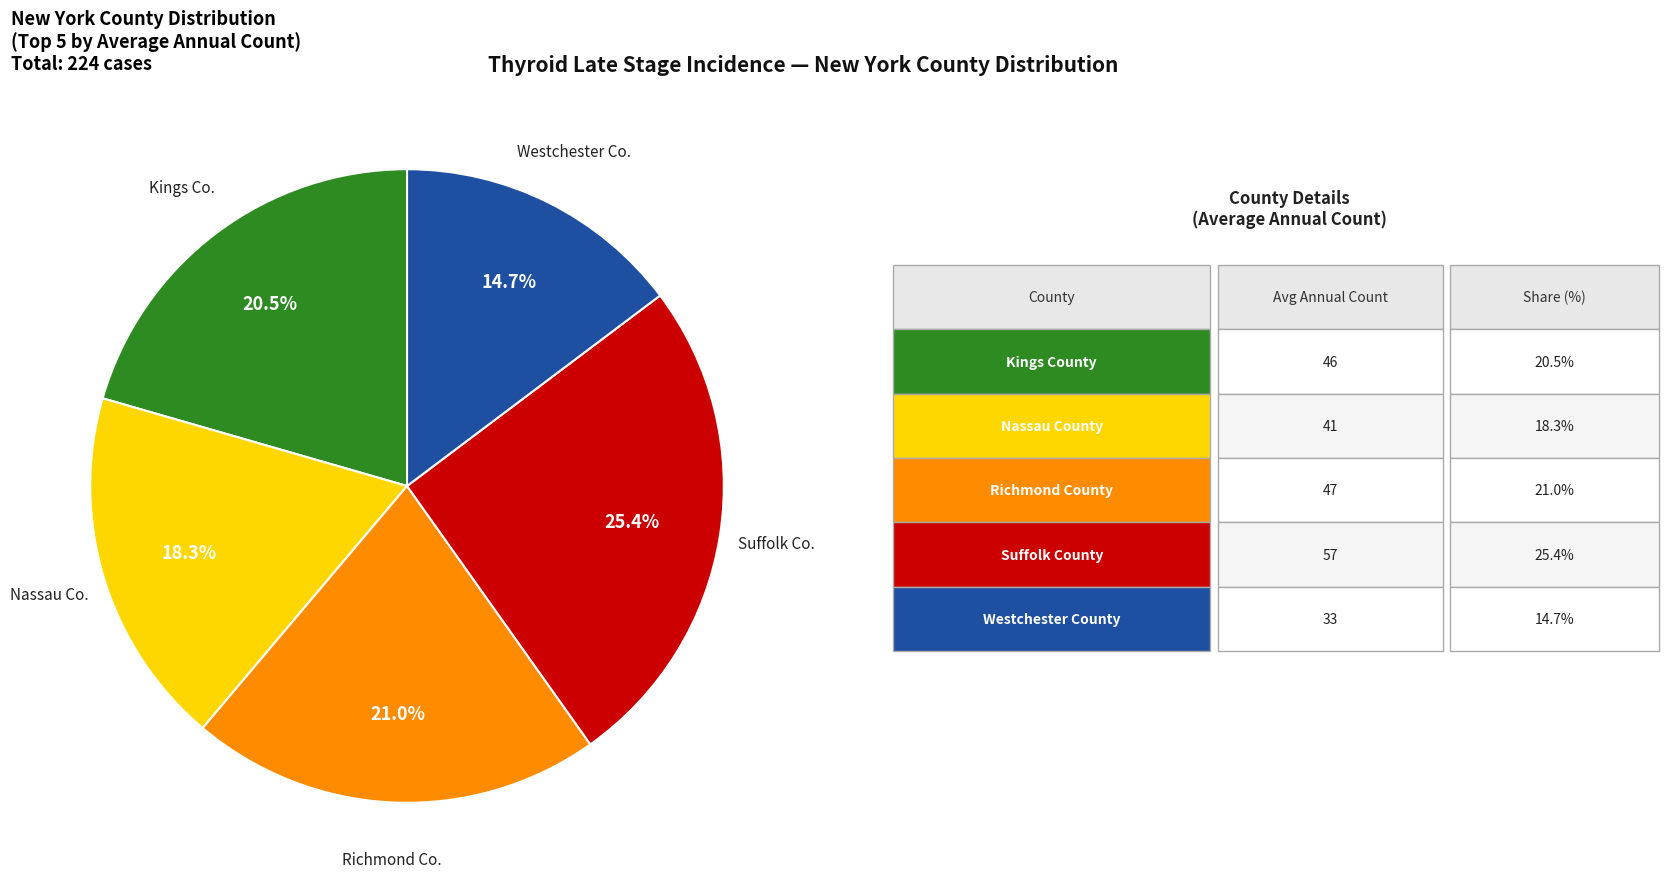

Does any single category account for the majority?

No